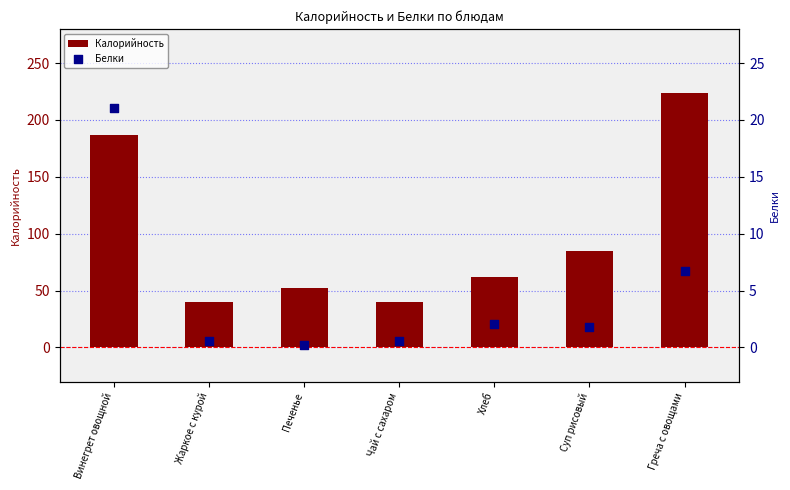

Is the value of Белки at Винегрет овощной greater than the value of Калорийность at Греча с овощами?

No